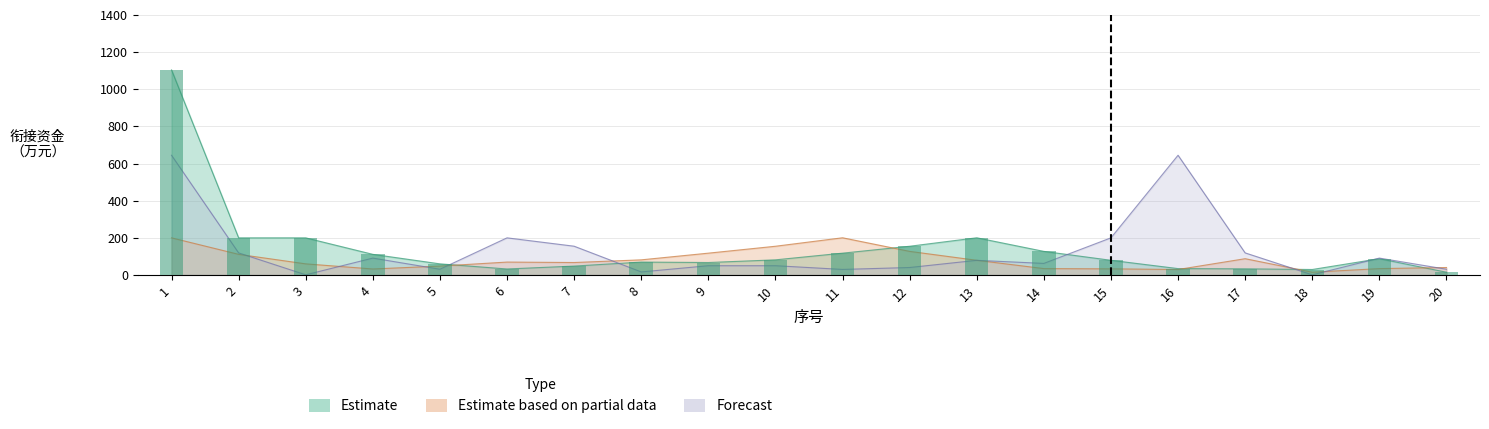

Is it true that Estimate equals 53.1 at 17?

False